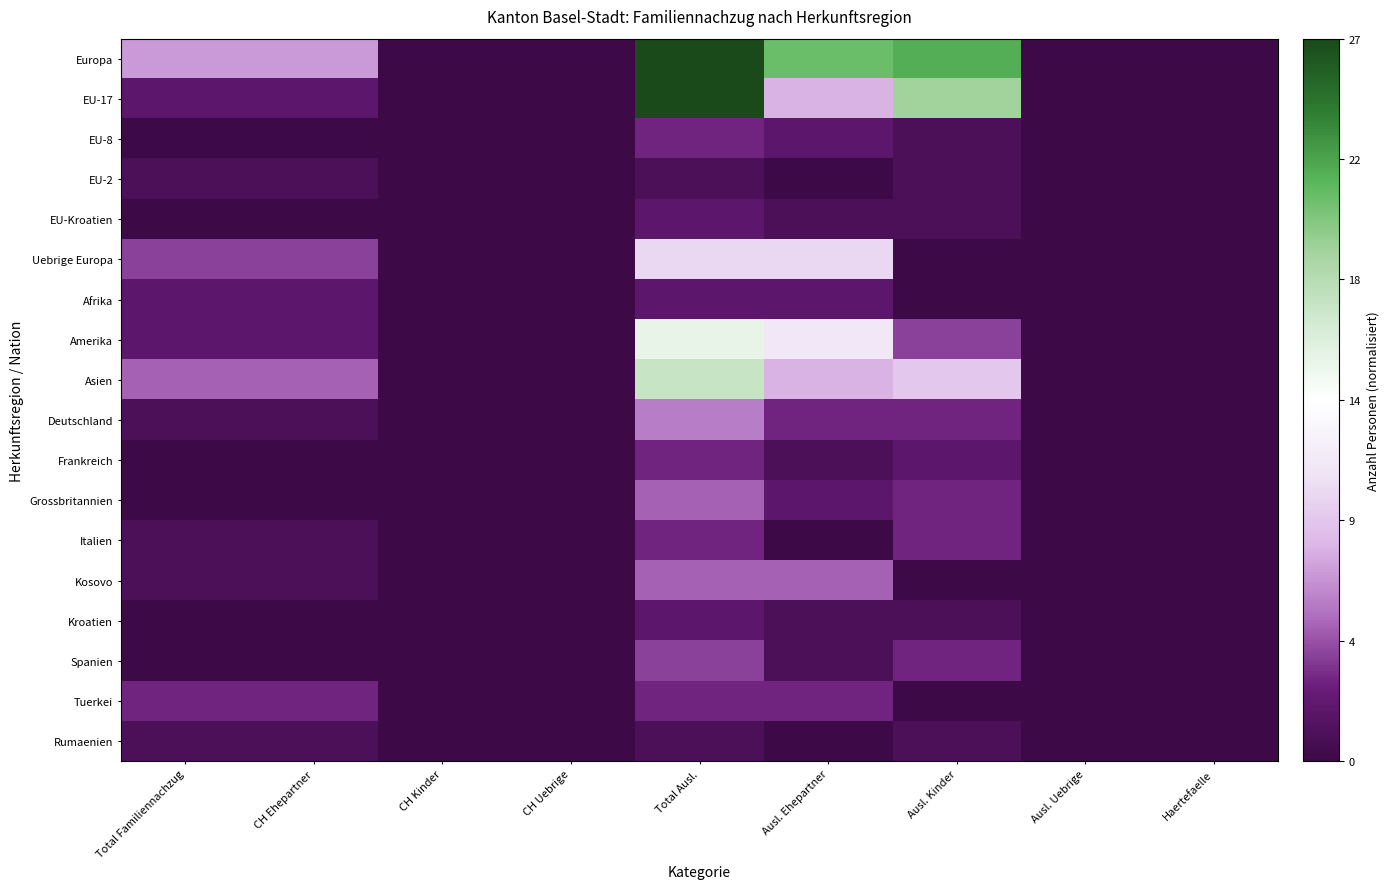

Which category has the highest value across all series?

Total Ausl.